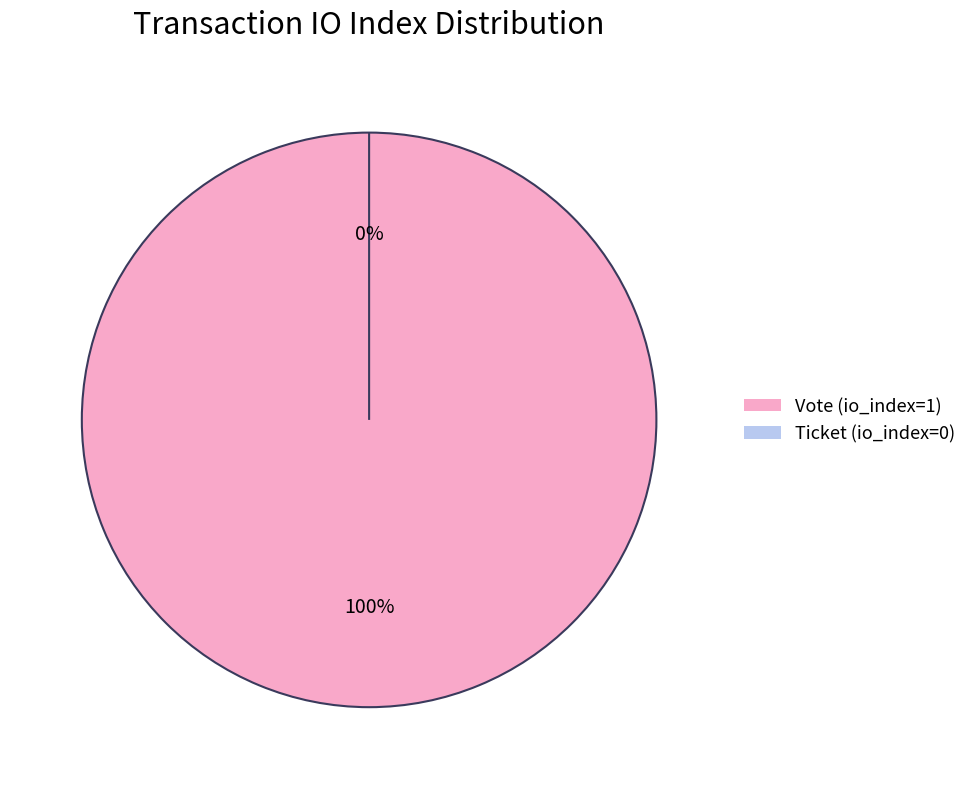

Is there any slice that represents more than half of the pie?

Yes